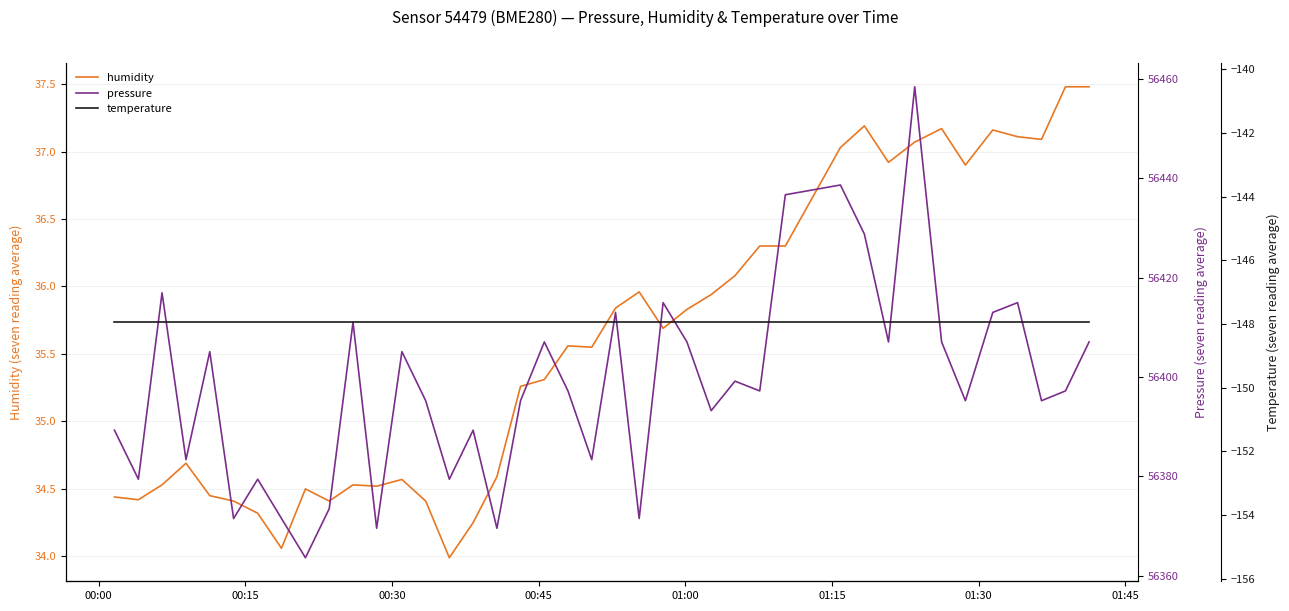

What is the lowest value of the humidity series?

34.0